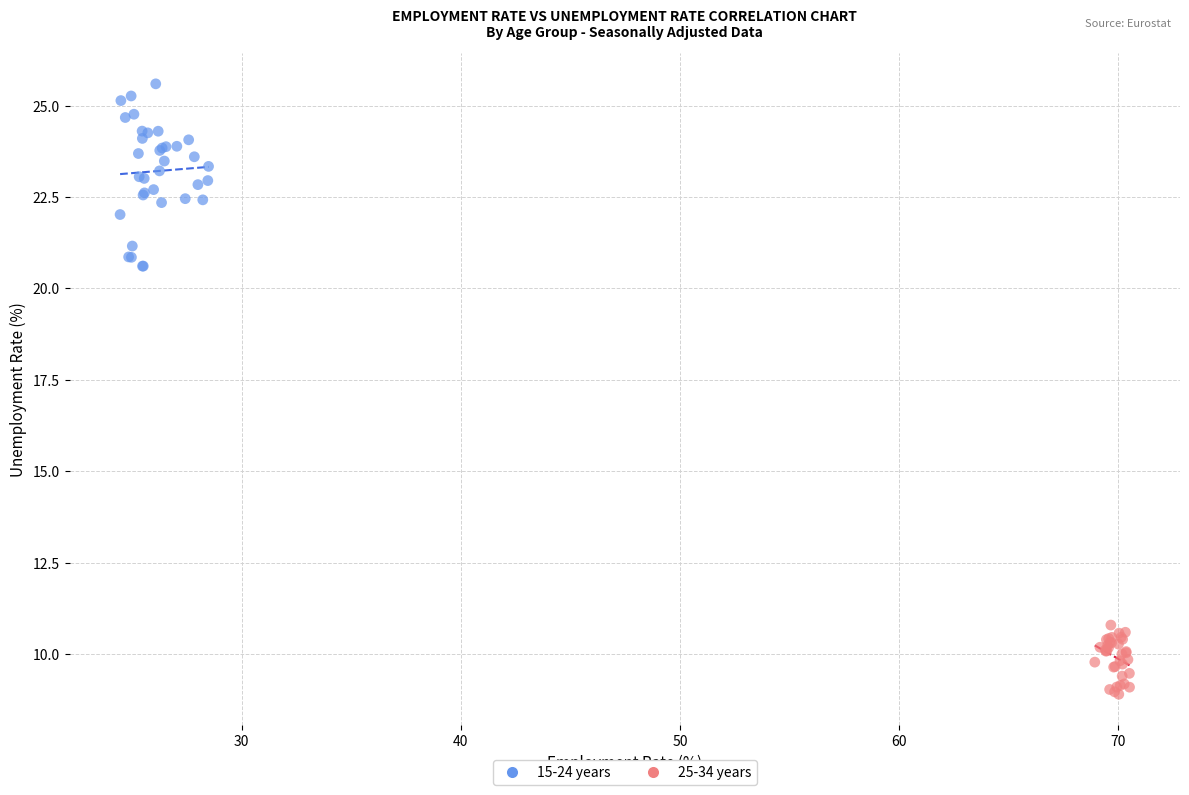

Which series reaches the maximum Y coordinate?

15-24 years